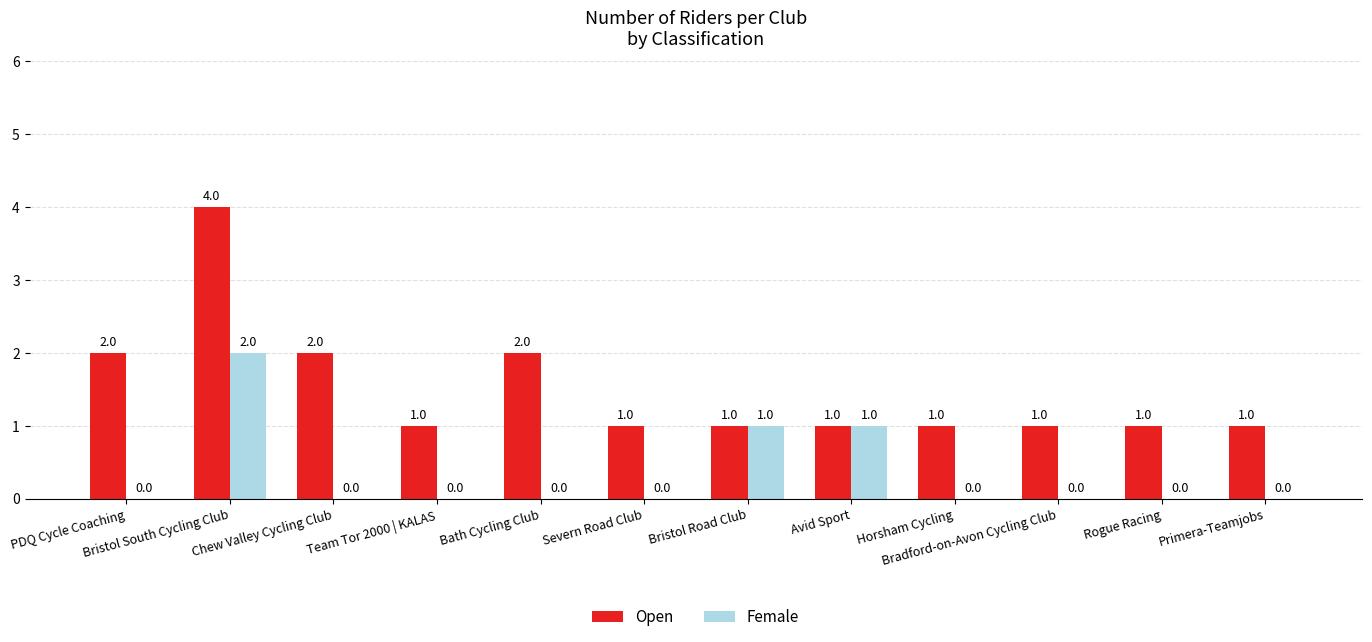

At which category does the chart reach its peak across all series?

Bristol South Cycling Club